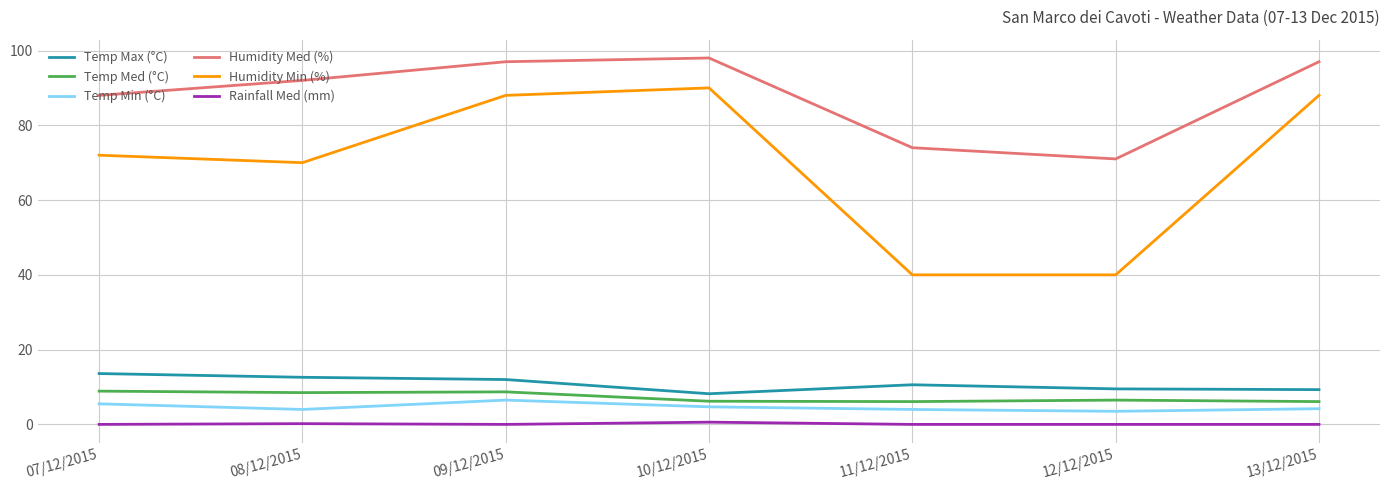

Is the value of Temp Max (°C) at 12/12/2015 greater than the value of Humidity Med (%) at 11/12/2015?

No